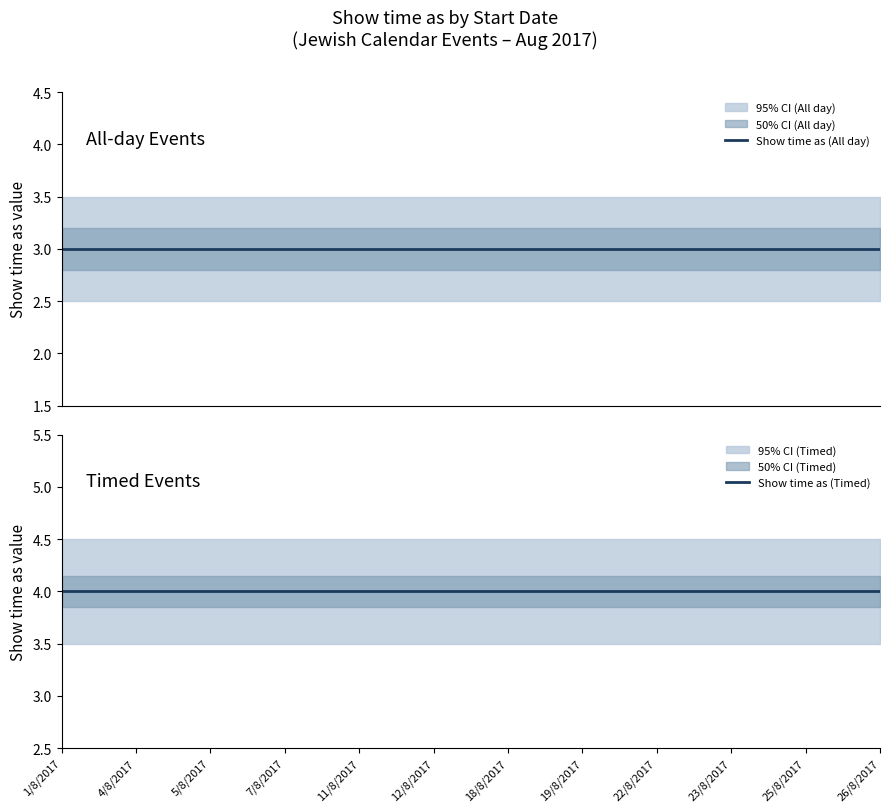

List the series in order of their overall mean, highest first.

Show time as (Timed), Show time as (All day)